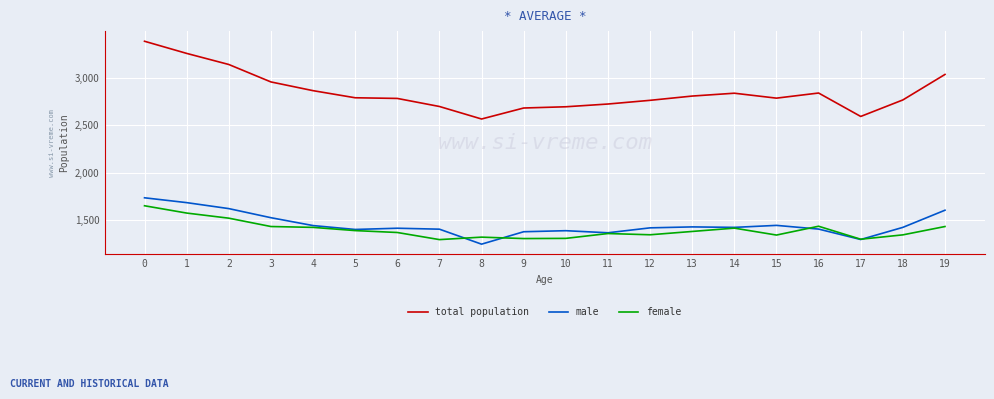

What is the average value of the total population series?

2849